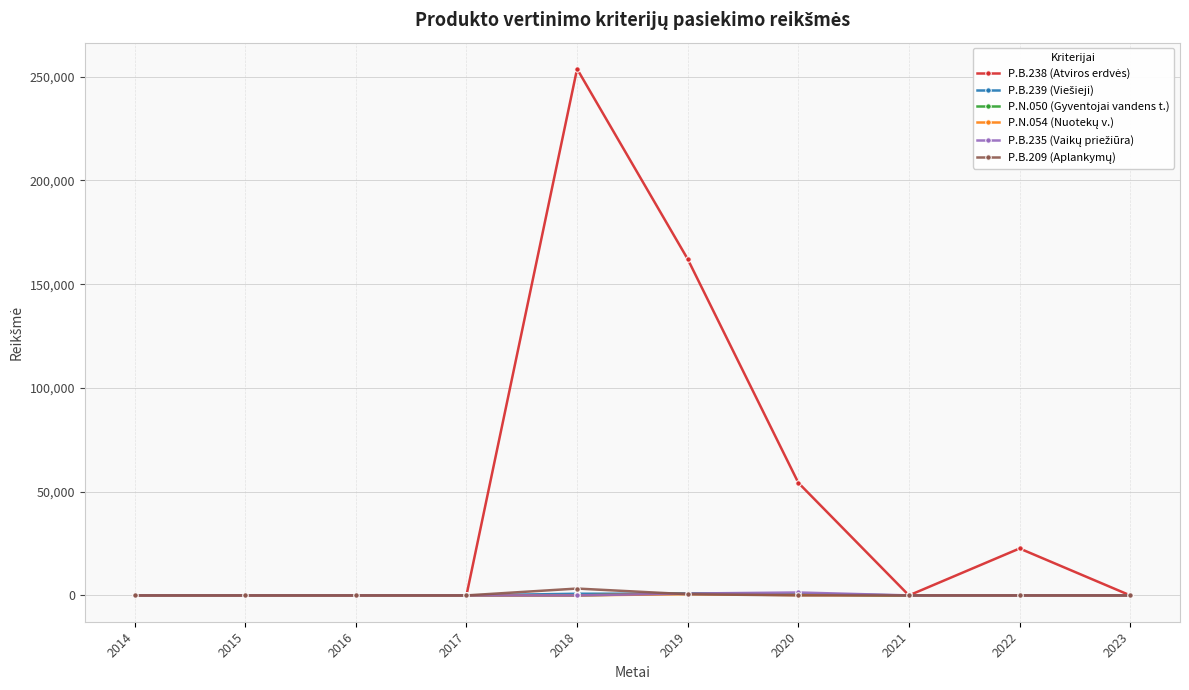

What is the maximum value shown in the chart?

253758.0